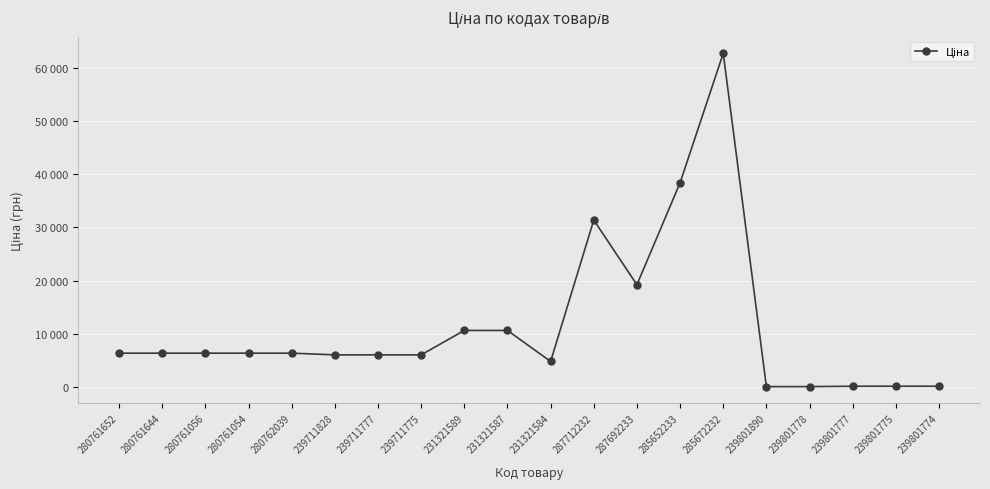

Does the chart have visible grid lines?

Yes